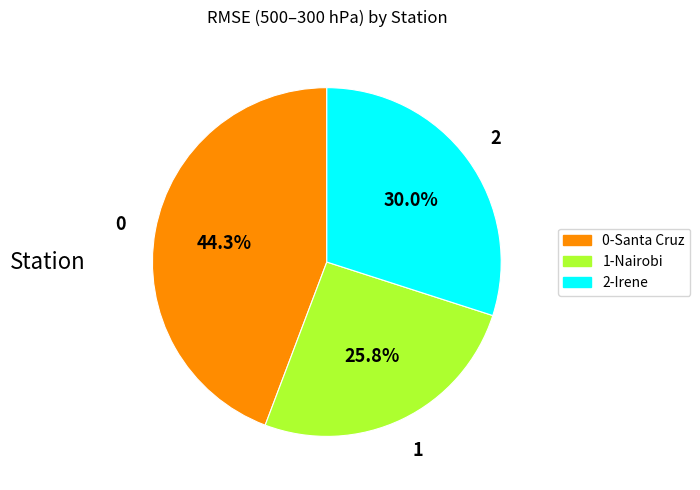

Between 2-Irene and 0-Santa Cruz, which is larger?

0-Santa Cruz